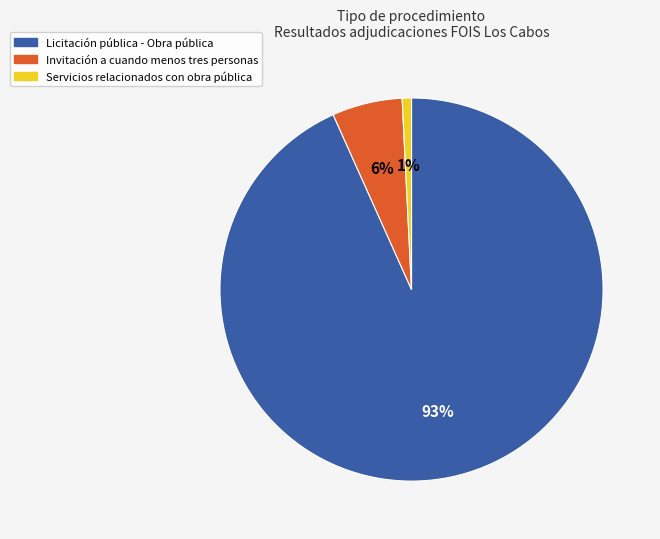

What is the majority slice?

Licitación pública - Obra pública